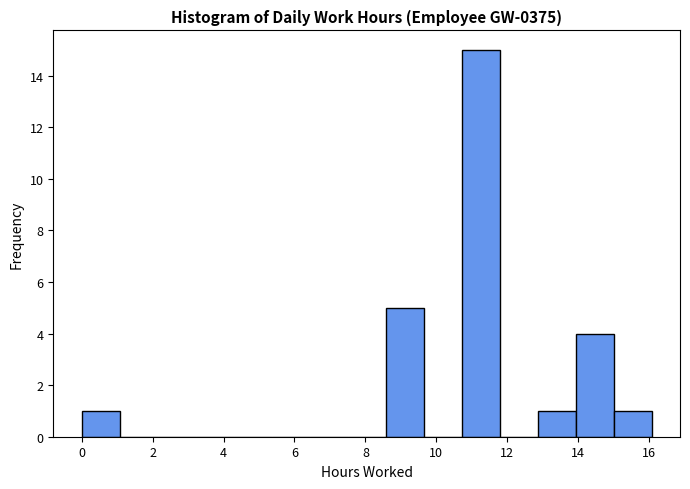

Reading left to right, list every bar in this chart as the range it spans on the x-axis followed by its height. Neither the bar edges nor the heights are printed on the chart, so give them approximately, as read against the axes.

0.0 to 1.0: 1
1.0 to 2.2: 0
2.2 to 3.2: 0
3.2 to 4.2: 0
4.2 to 5.4: 0
5.4 to 6.4: 0
6.4 to 7.4: 0
7.4 to 8.6: 0
8.6 to 9.6: 5
9.6 to 10.8: 0
10.8 to 11.8: 15
11.8 to 12.8: 0
12.8 to 14.0: 1
14.0 to 15.0: 4
15.0 to 16.0: 1